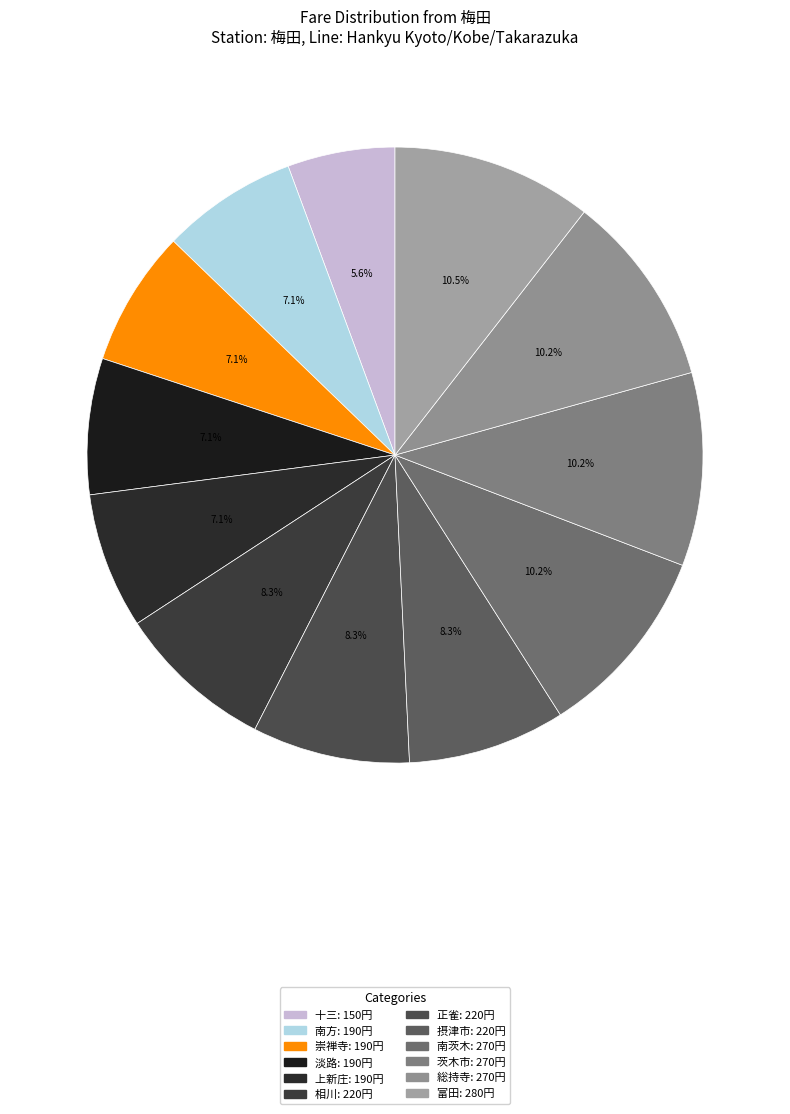

How many slices are in this pie chart?

12